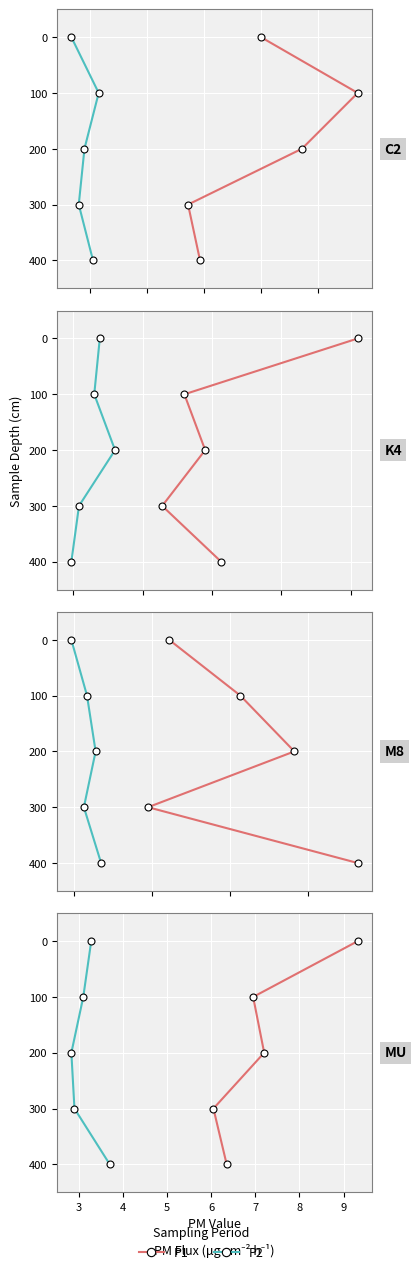

Which series has the largest total across all categories?

P1